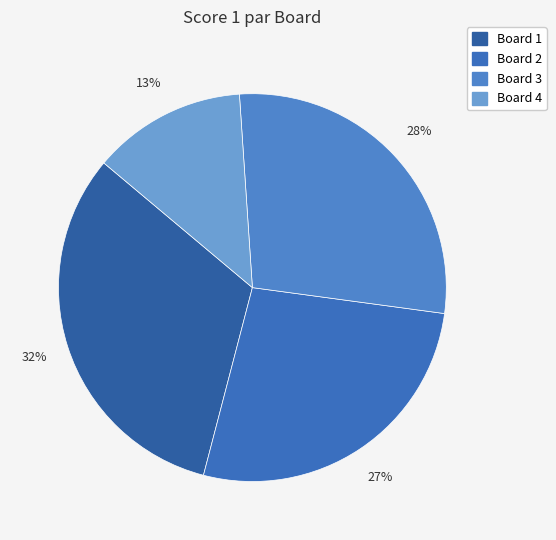

To the nearest percent, what is the difference between the largest and smallest slice percentages?

19%